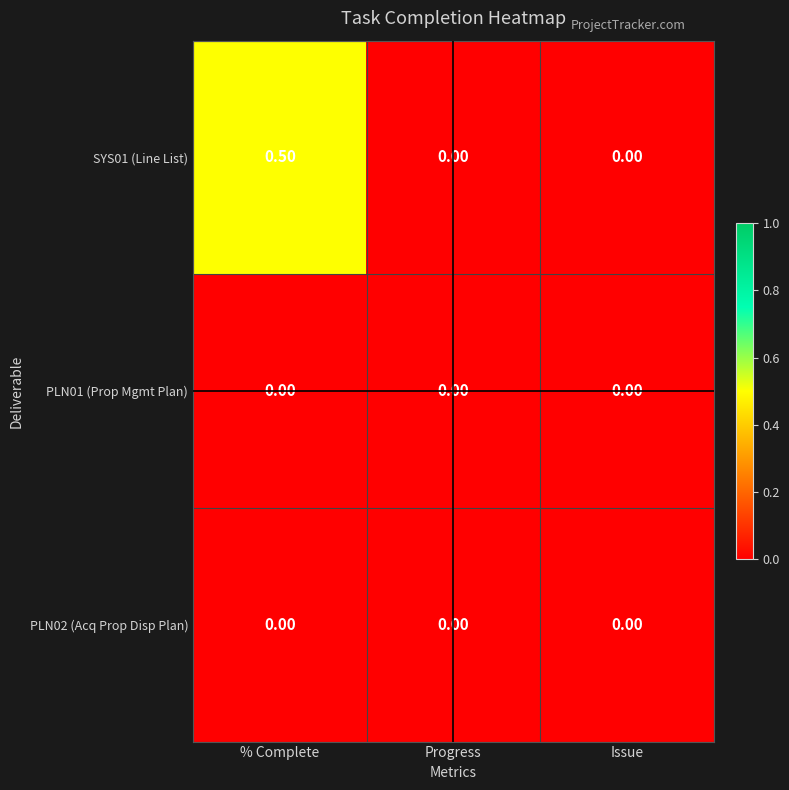

Between % Complete and Progress, which series saw the biggest shift?

SYS01 (Line List)